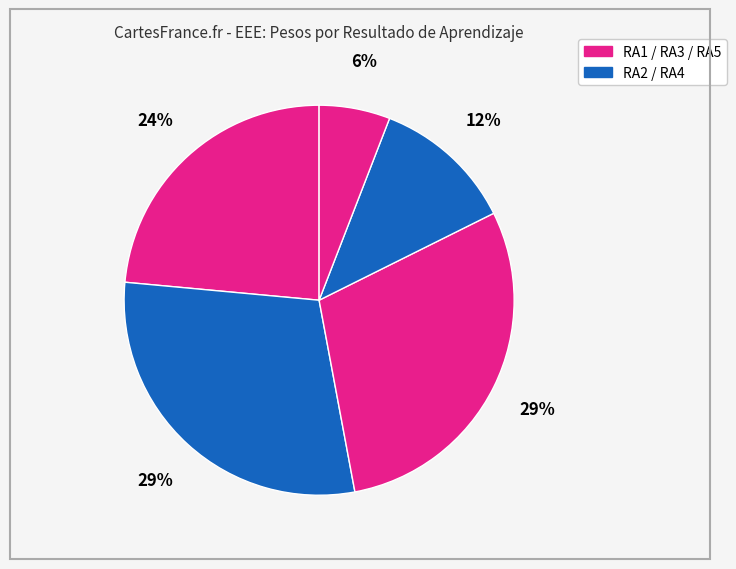

How many segments does this pie chart have?

5